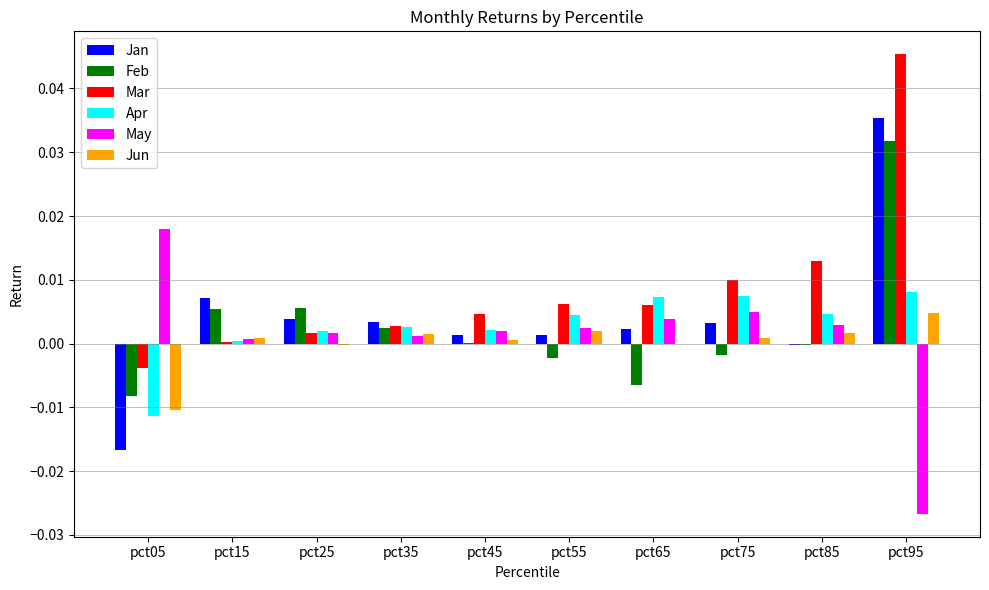

How many distinct data groups are displayed?

6